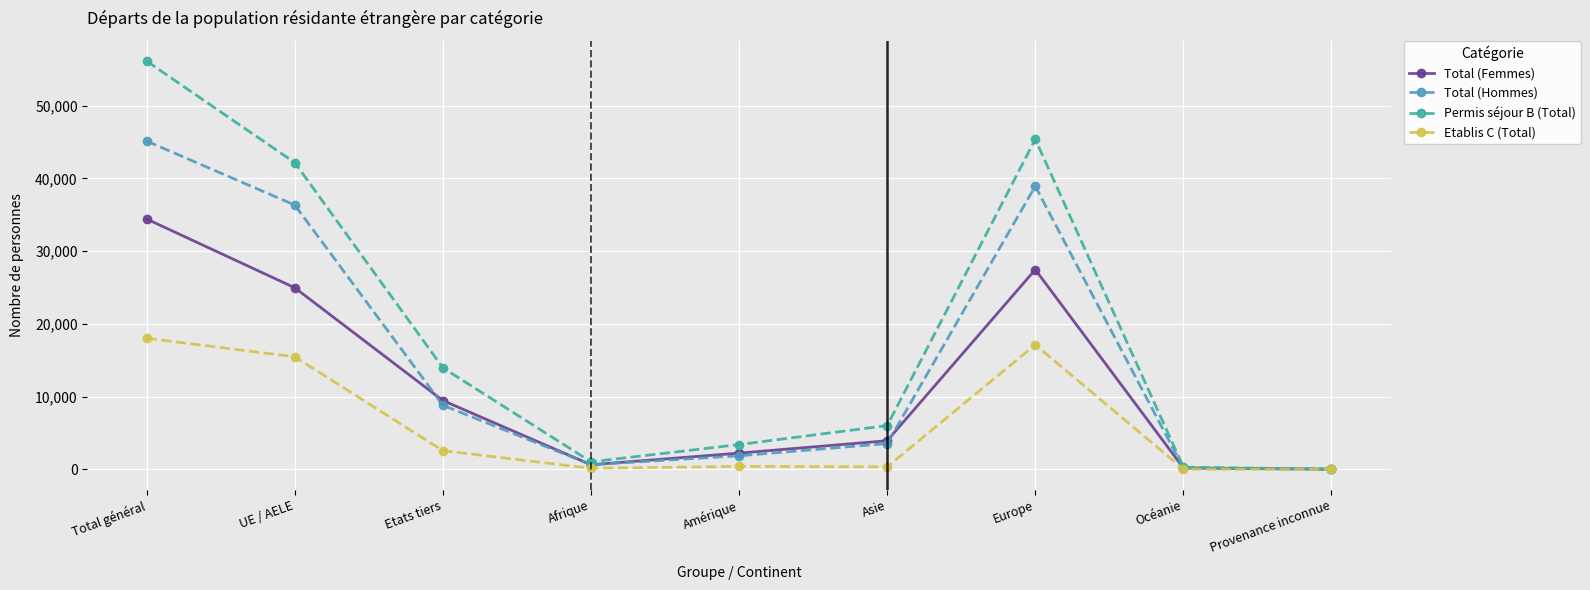

Is this an area chart (filled region under the line)?

No